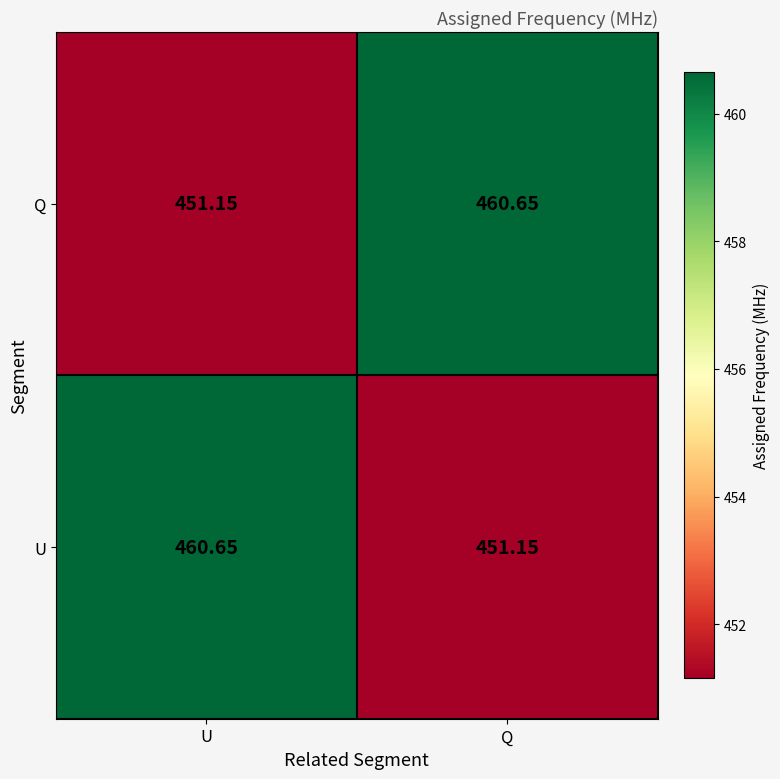

Where is Q nearest to the value 455?

U